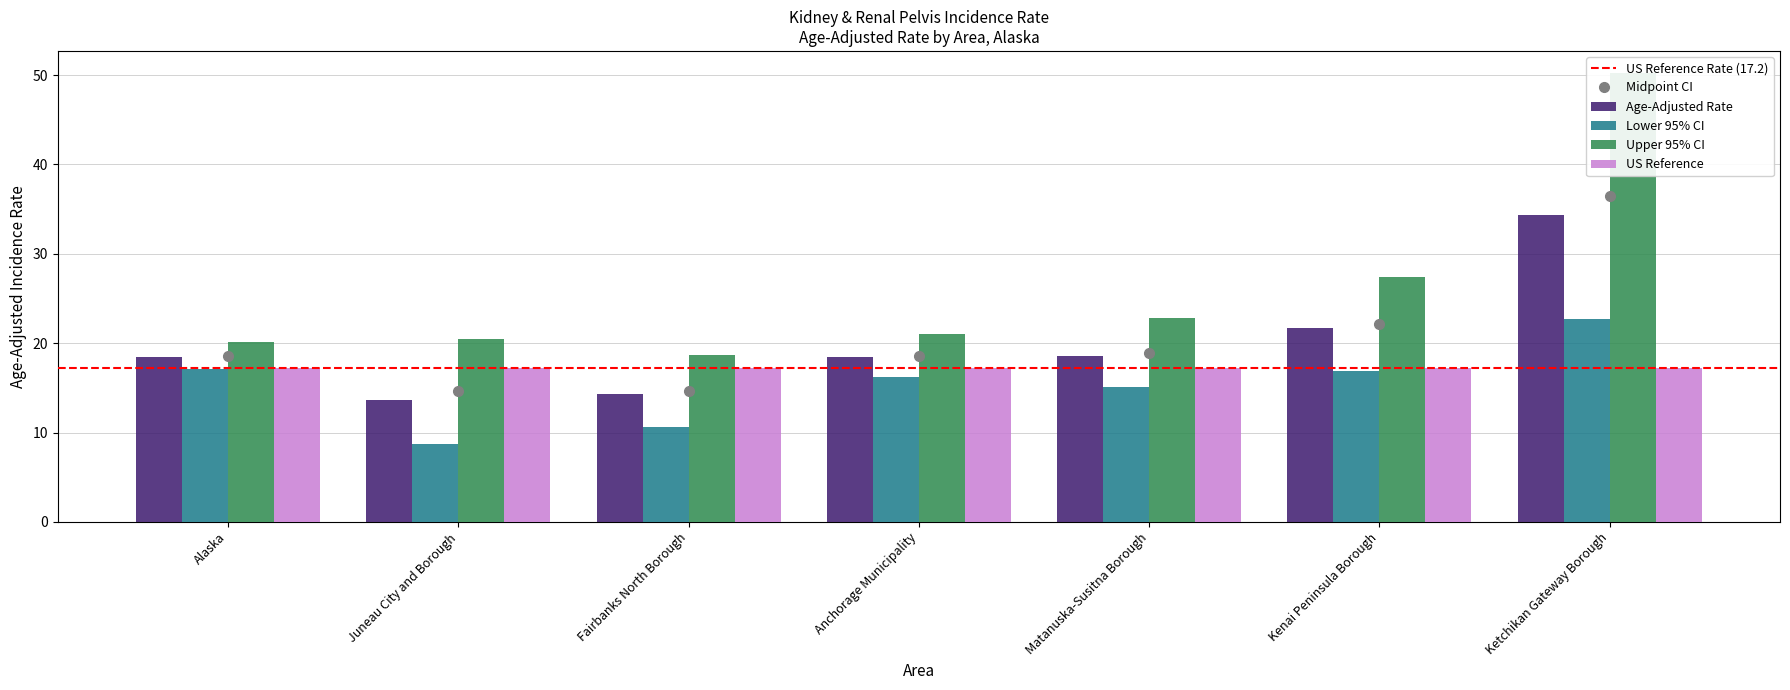

What is the difference between the Upper 95% CI values at Kenai Peninsula Borough and Ketchikan Gateway Borough?

22.8